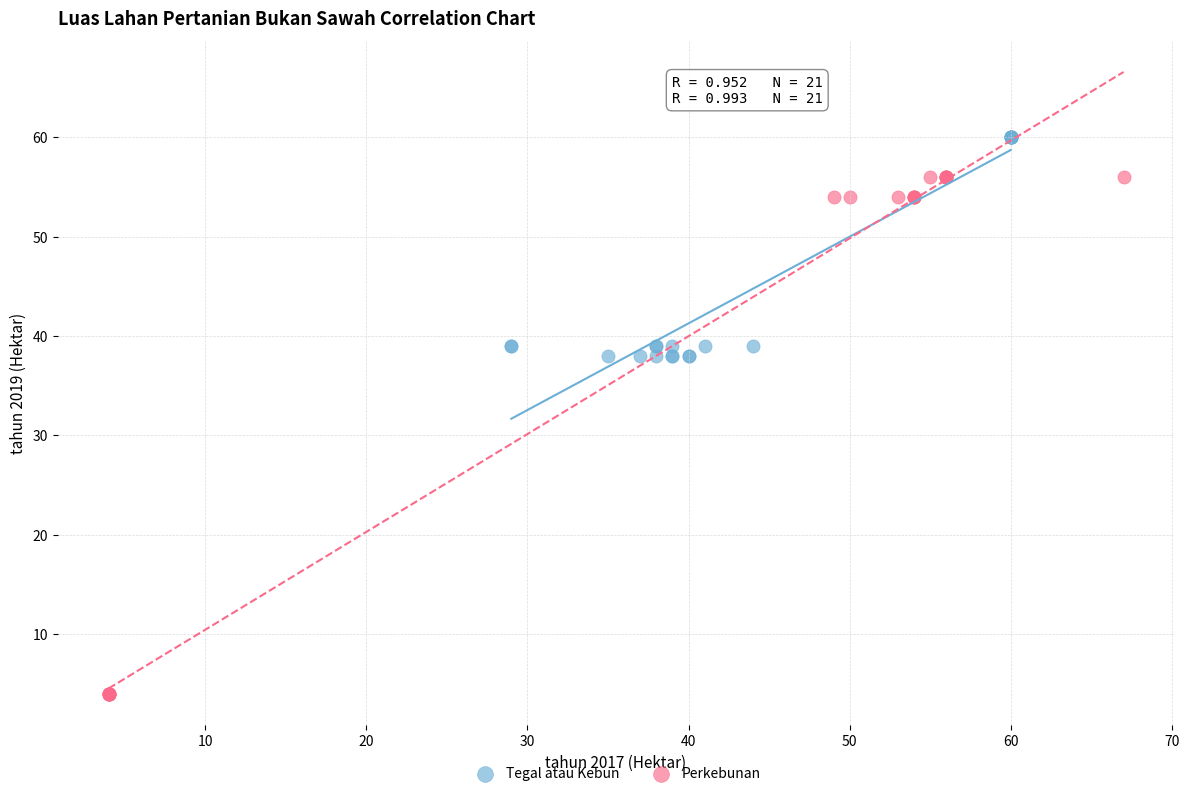

Which series reaches the minimum Y coordinate?

Perkebunan